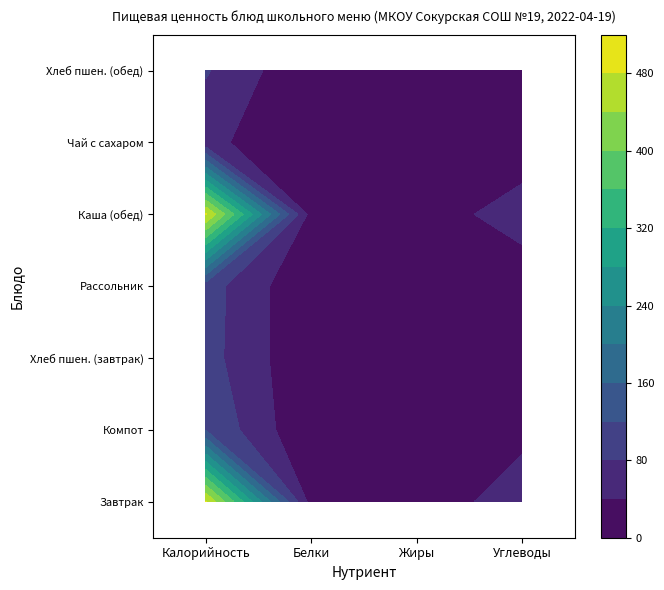

At which label is Хлеб пшен. (завтрак) closest to 48?

Углеводы